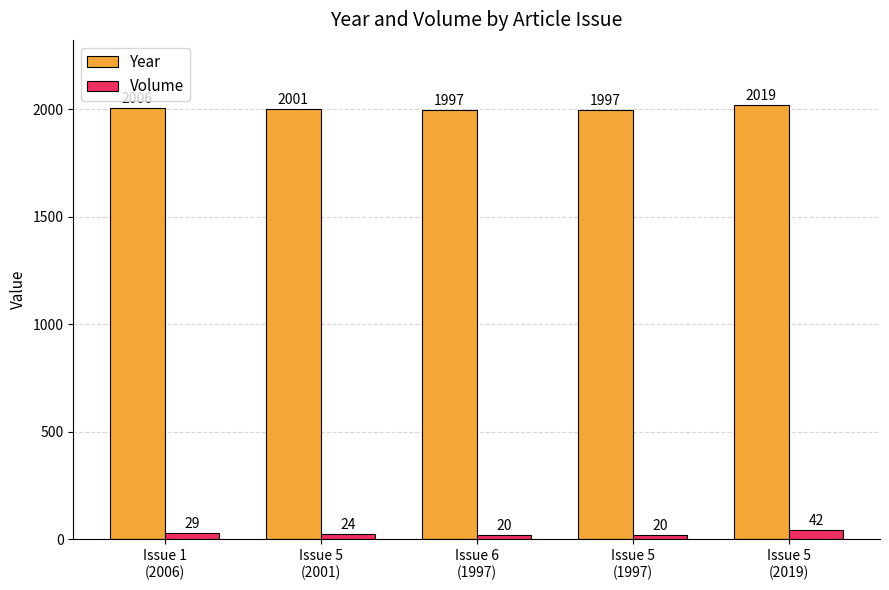

Which series has the largest total across all categories?

Year